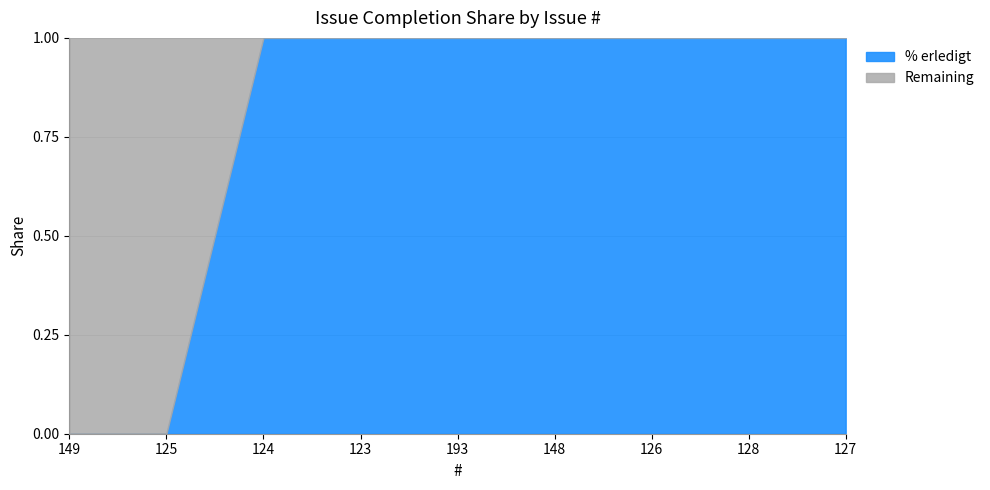

List the labels in order of value, smallest first.

149, 125, 124, 123, 193, 148, 126, 128, 127